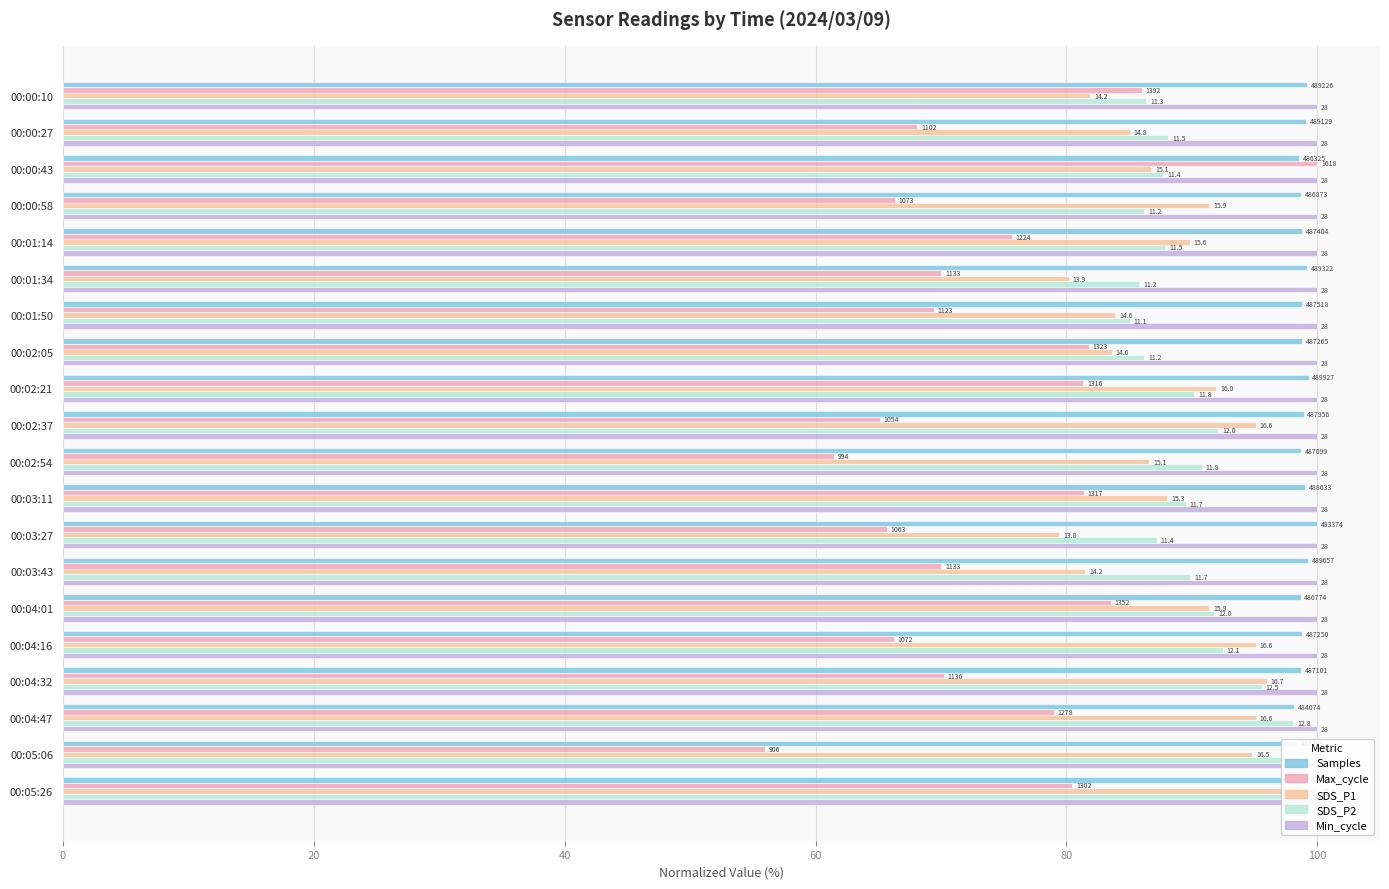

How many bars are there in each group?

5